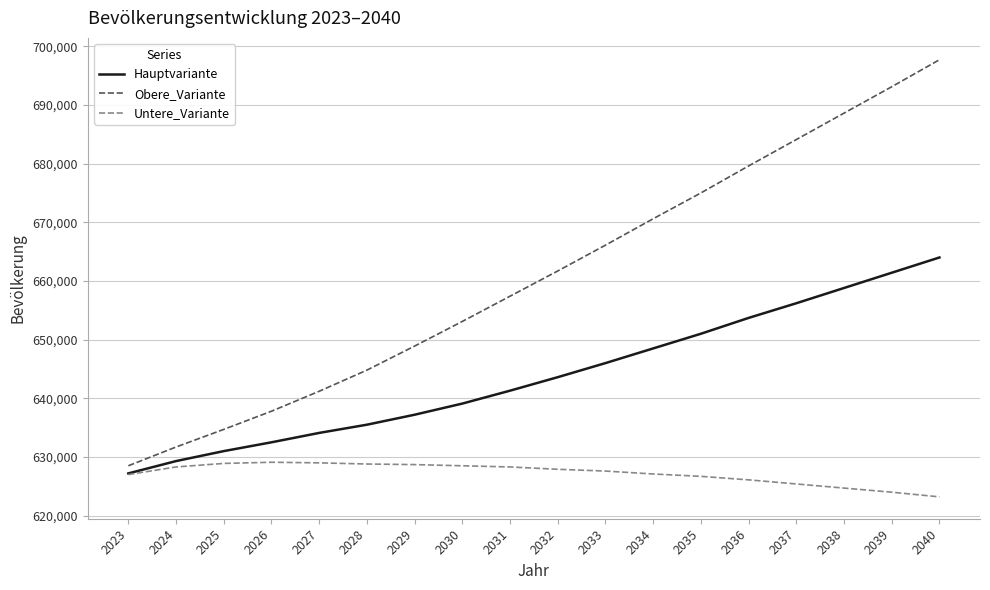

What is the average value of the Hauptvariante series?

643911